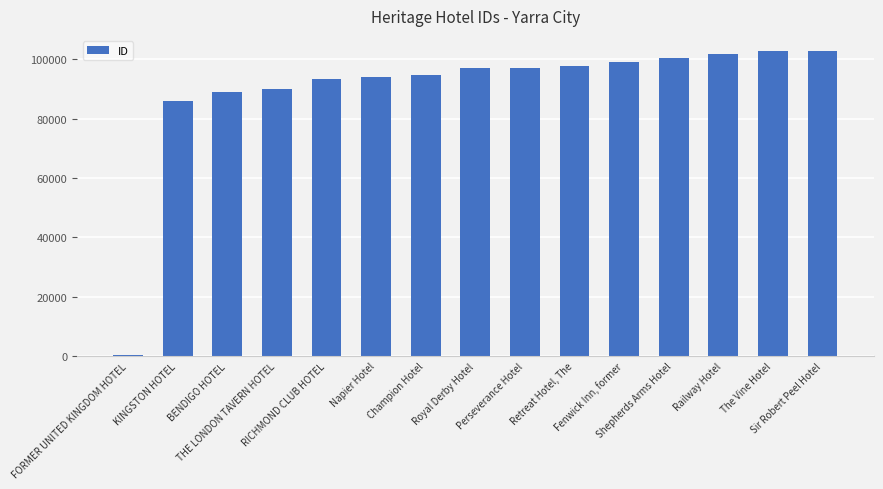

Read the value at Sir Robert Peel Hotel.

102801